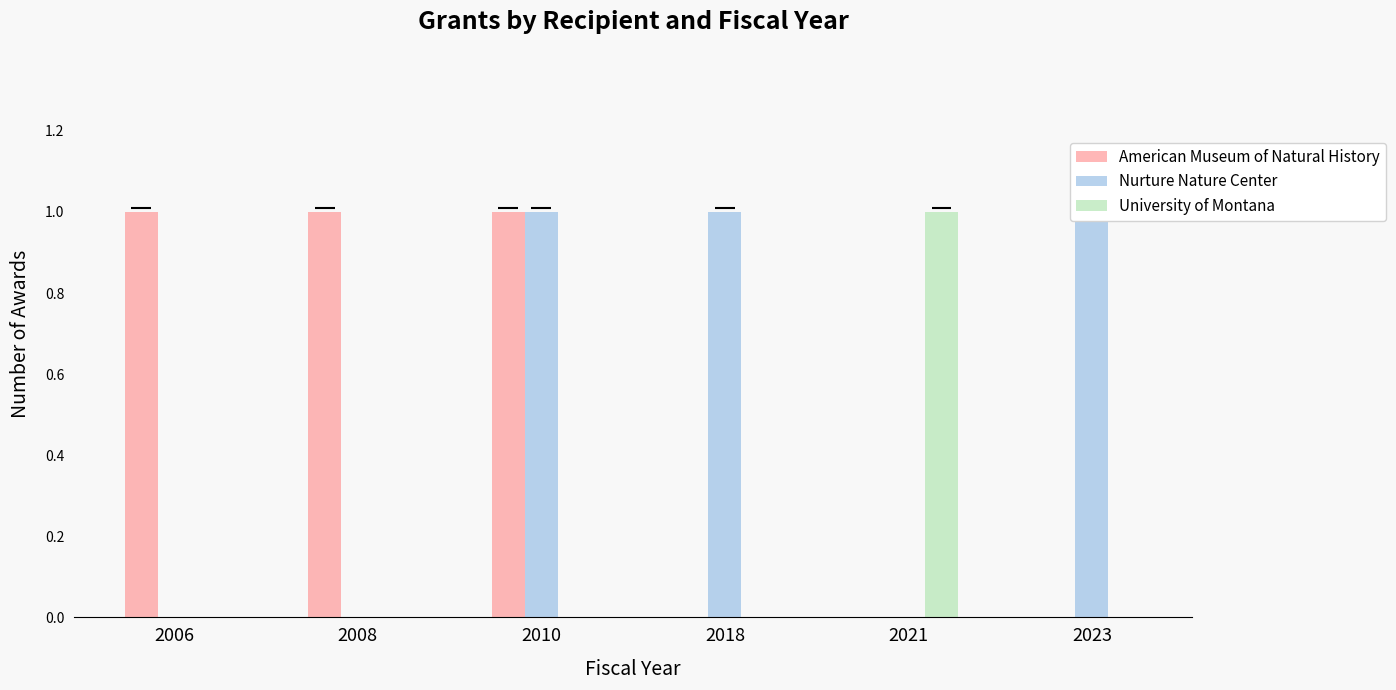

At how many categories does at least one series exceed 0?

6